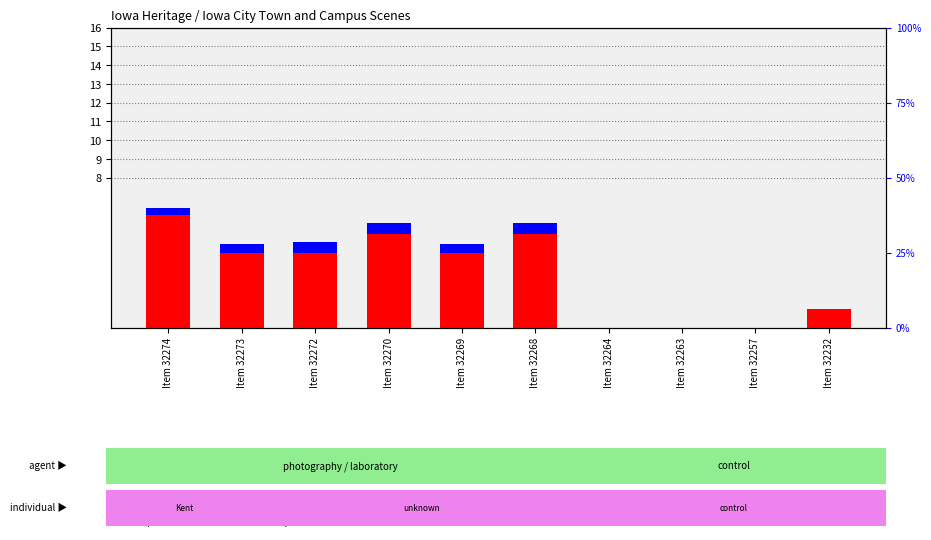

How many bars are there in total?

20